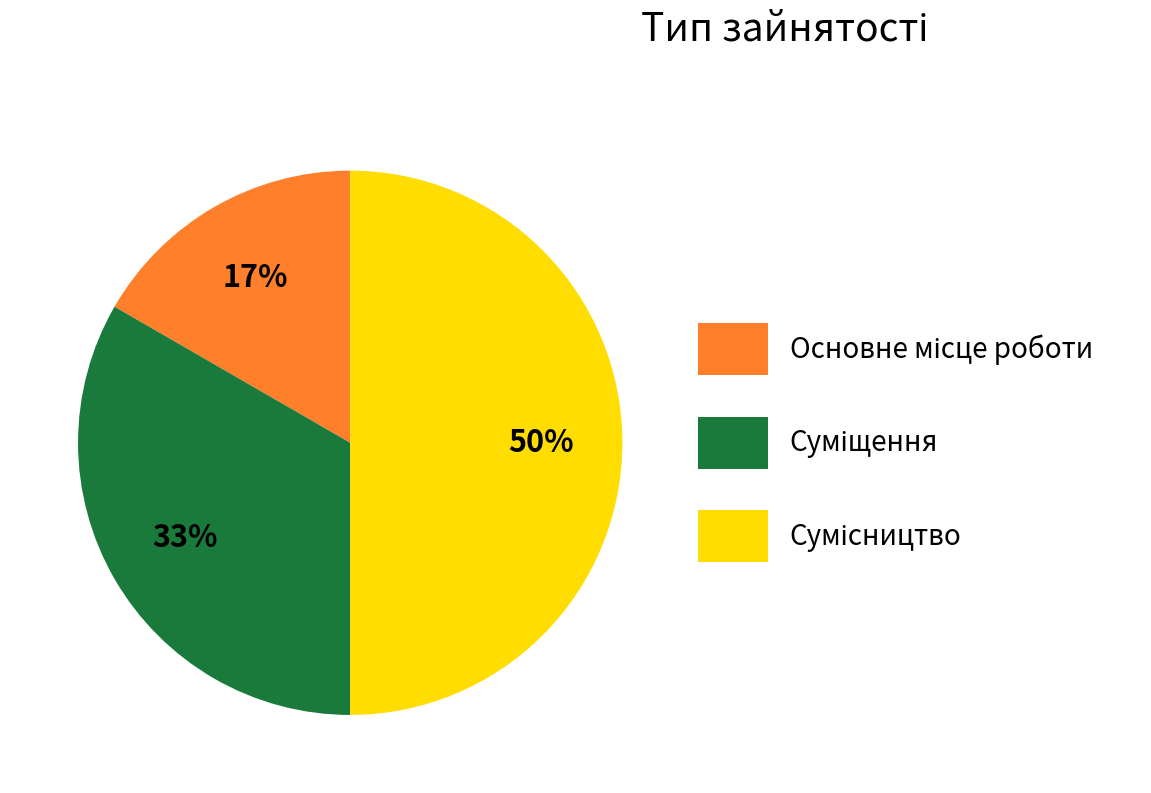

Count the number of slices in the pie.

3